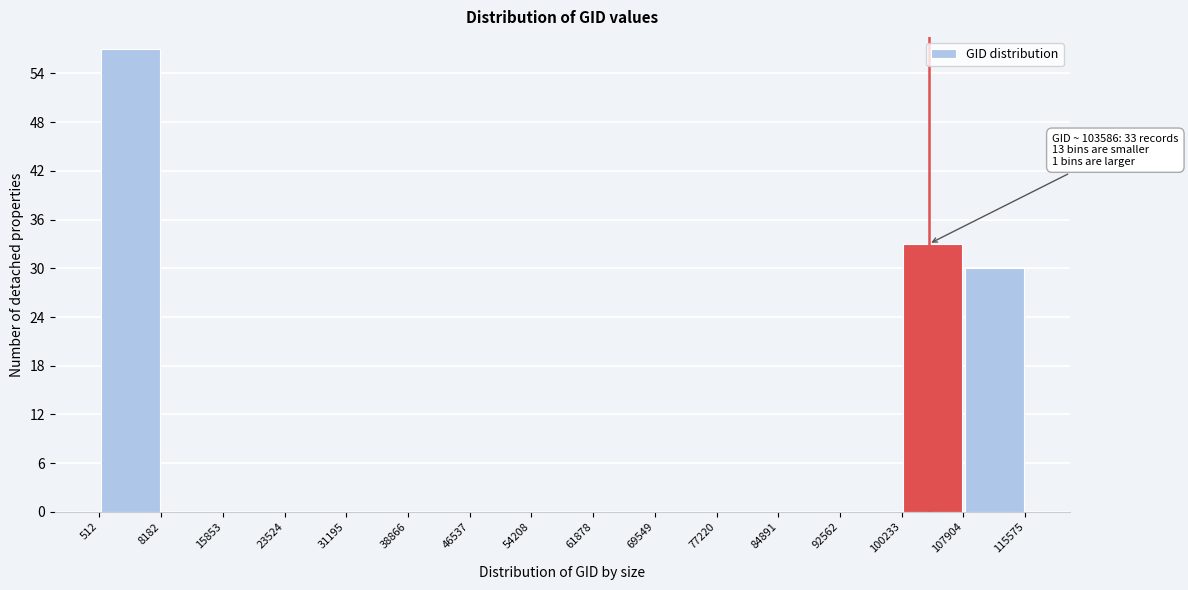

Over which range of the x-axis is the bar tallest?

512 to 8182